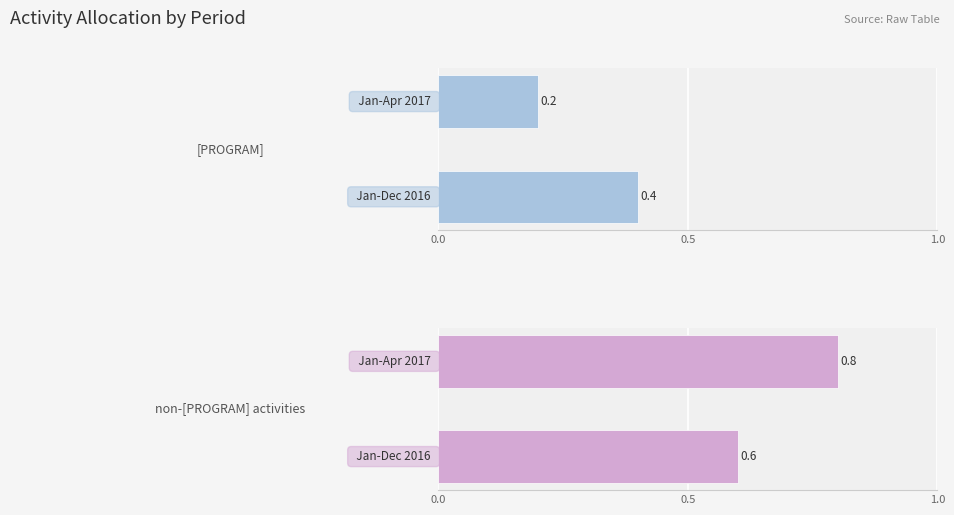

Rank the series by their average value, from lowest to highest.

[PROGRAM], non-[PROGRAM] activities